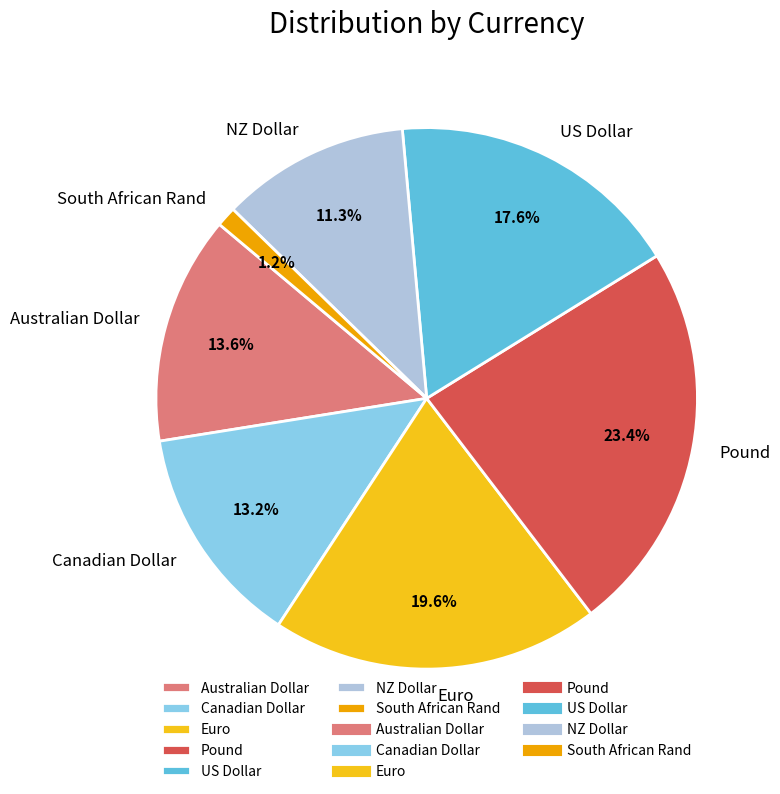

Do South African Rand and US Dollar together represent more than half of the pie?

No